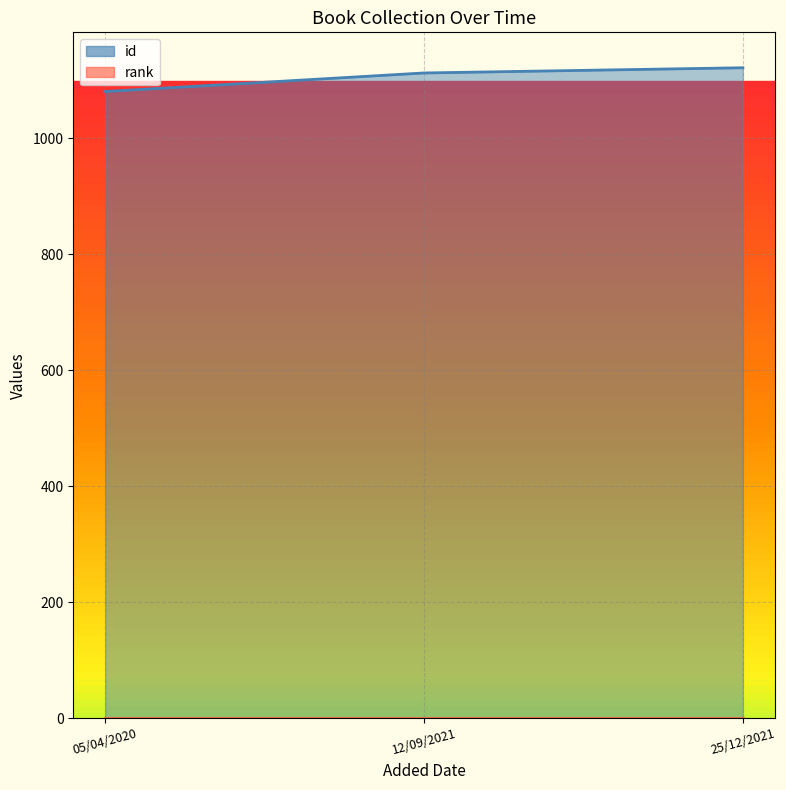

Between 25/12/2021 and 12/09/2021, which is larger?

25/12/2021